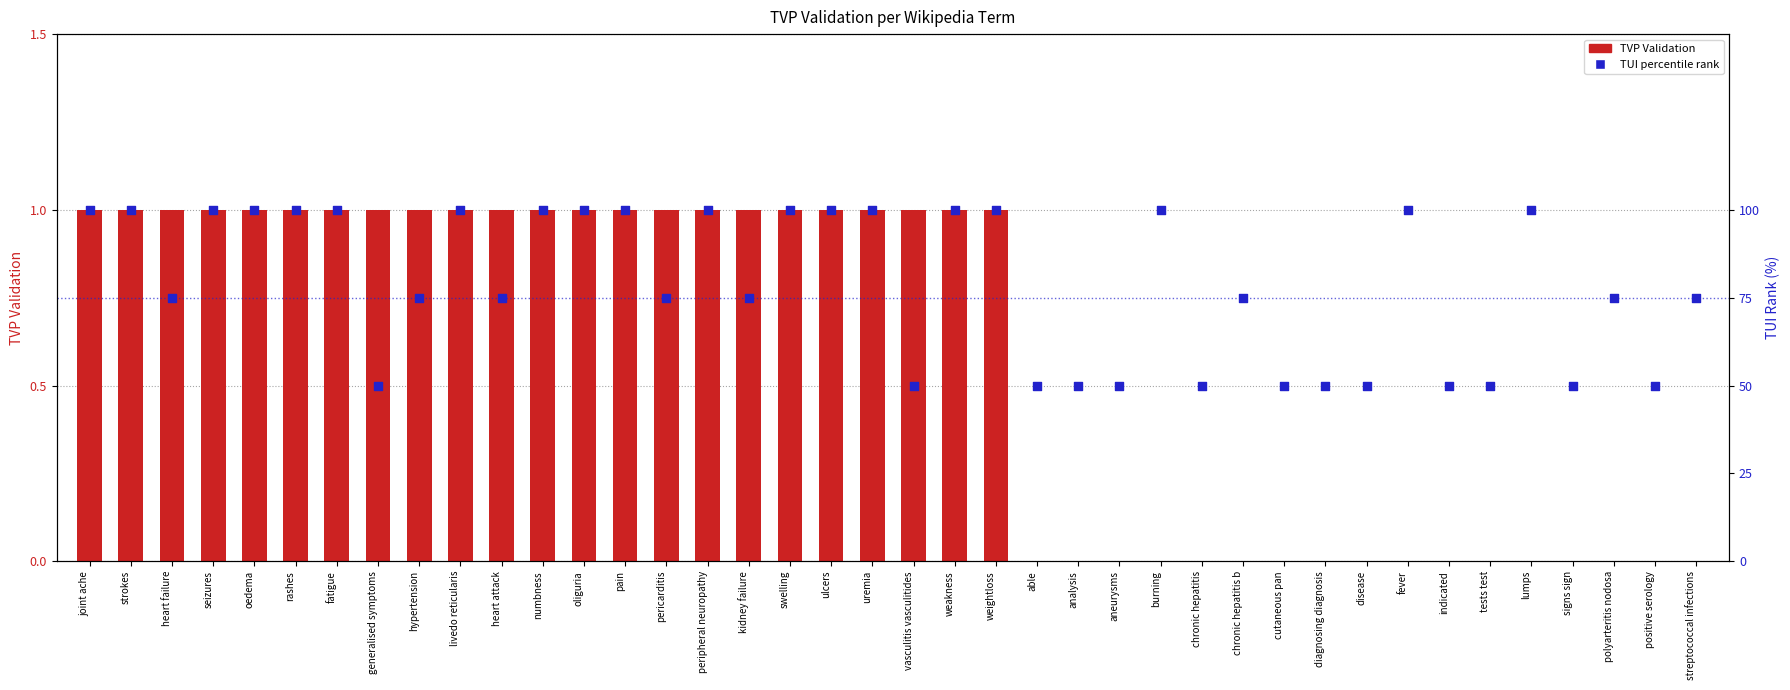

What is the total value across all series at pain?

101